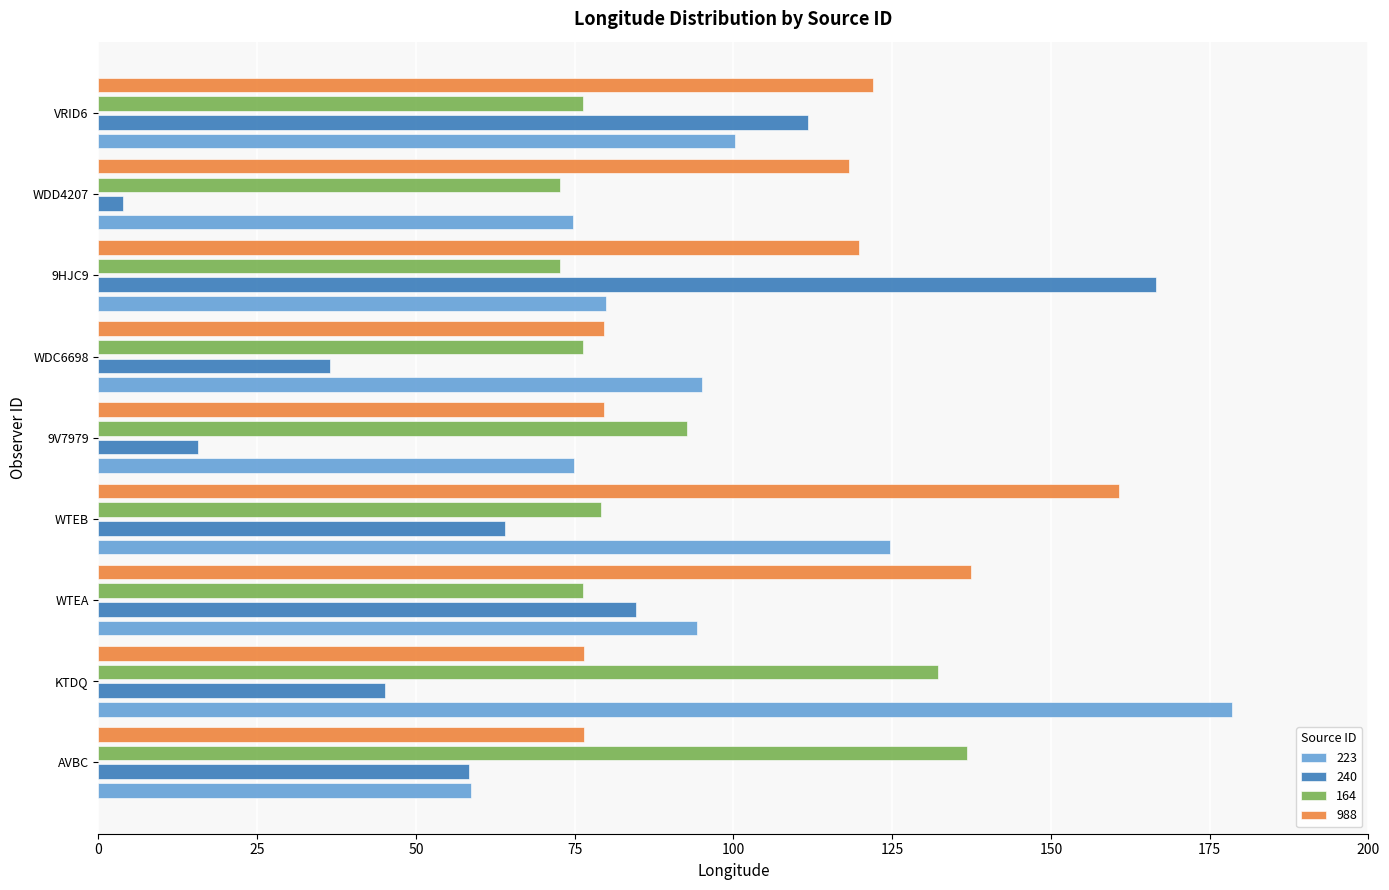

Which series has the largest total across all categories?

988